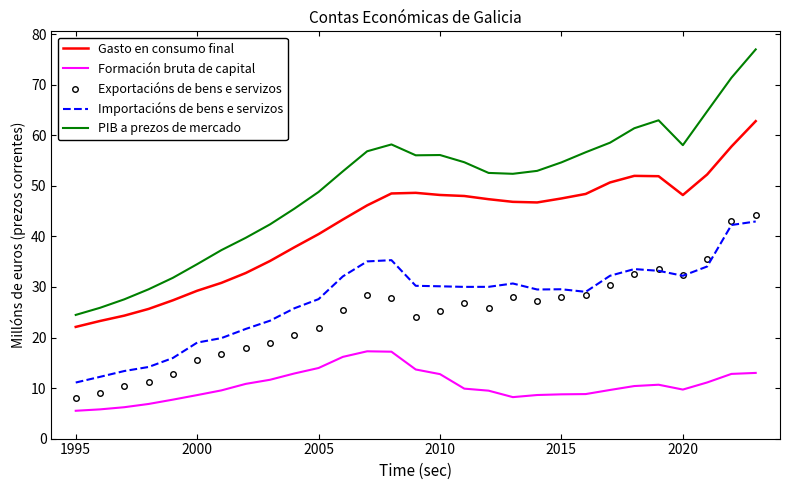

What is the lowest value of the Exportacións de bens e servizos series?

8.0